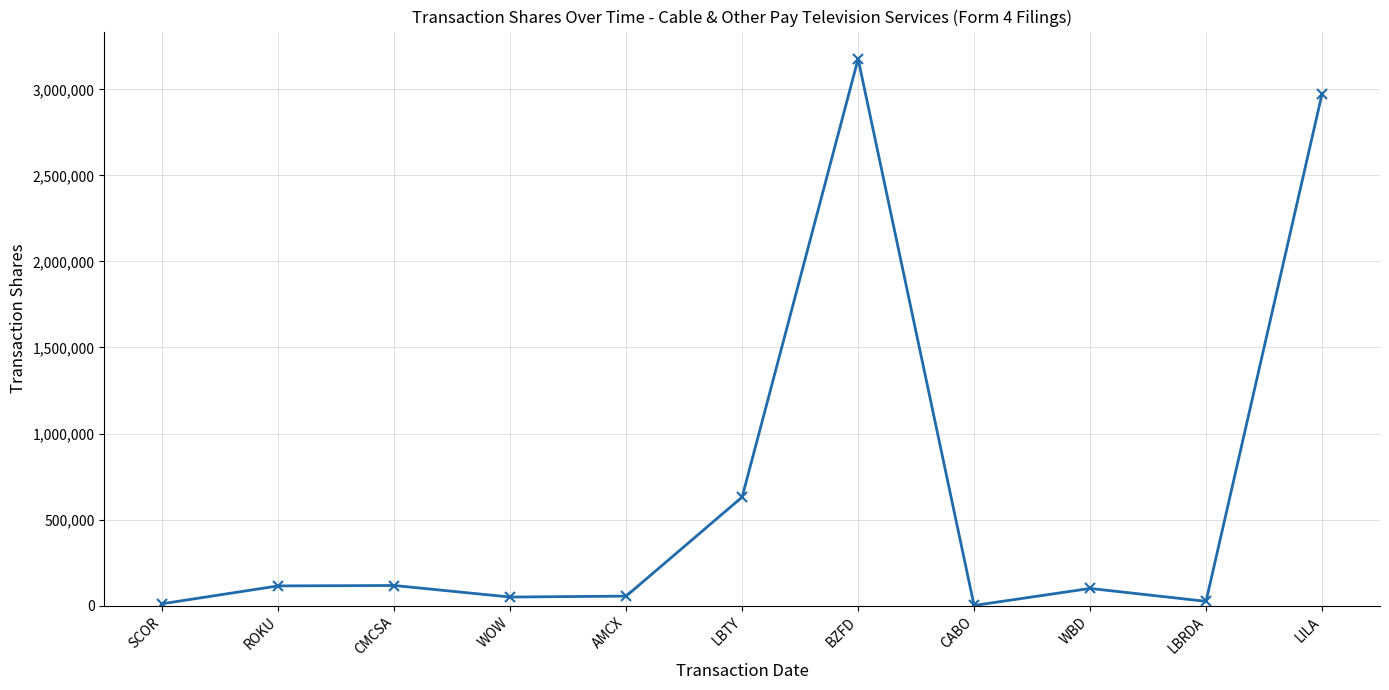

At which label is the value closest to 1588961?

LBTY